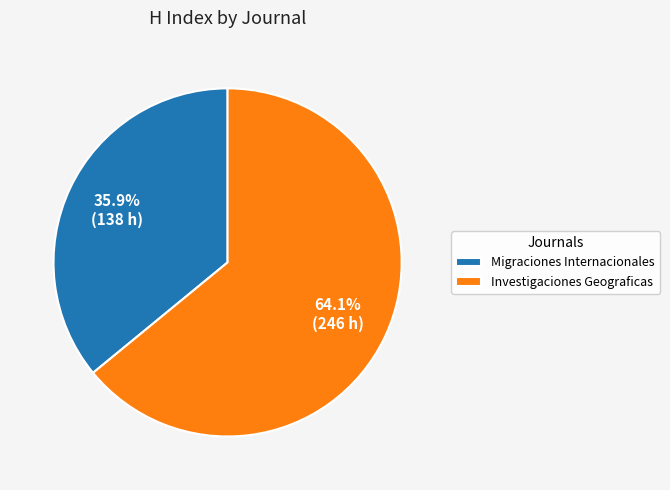

Which has a higher value, Migraciones Internacionales or Investigaciones Geograficas?

Investigaciones Geograficas